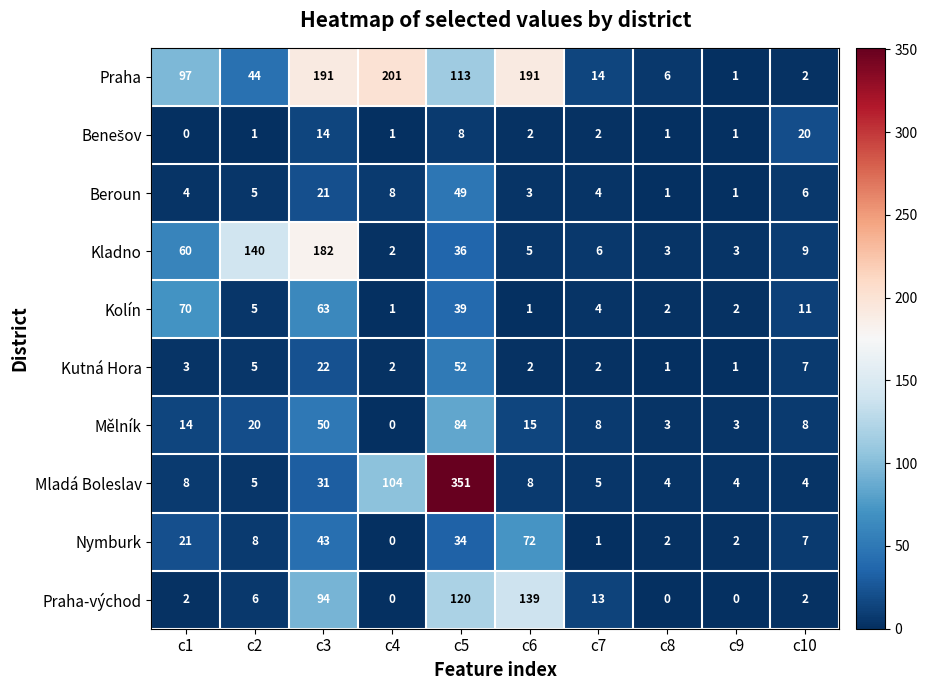

How many data points in Kladno are less than 9?

5